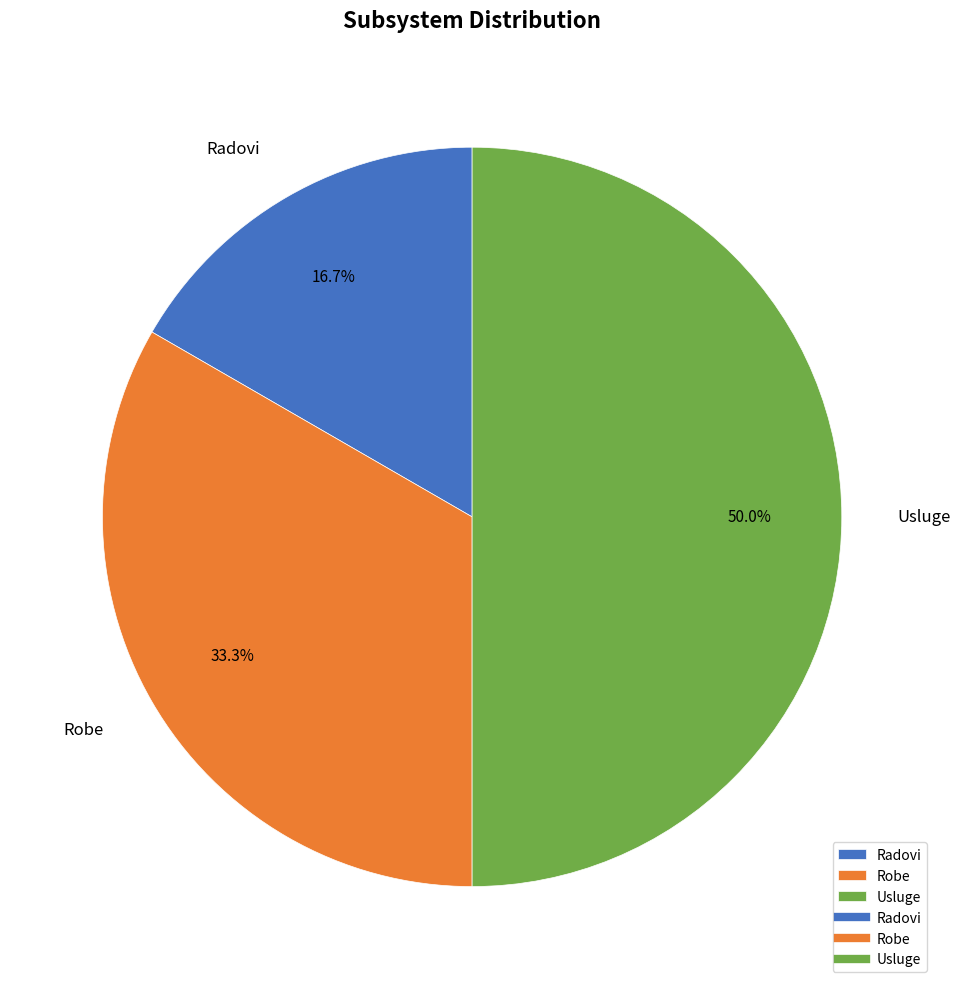

To the nearest percent, what percentage of the pie is Radovi?

17%